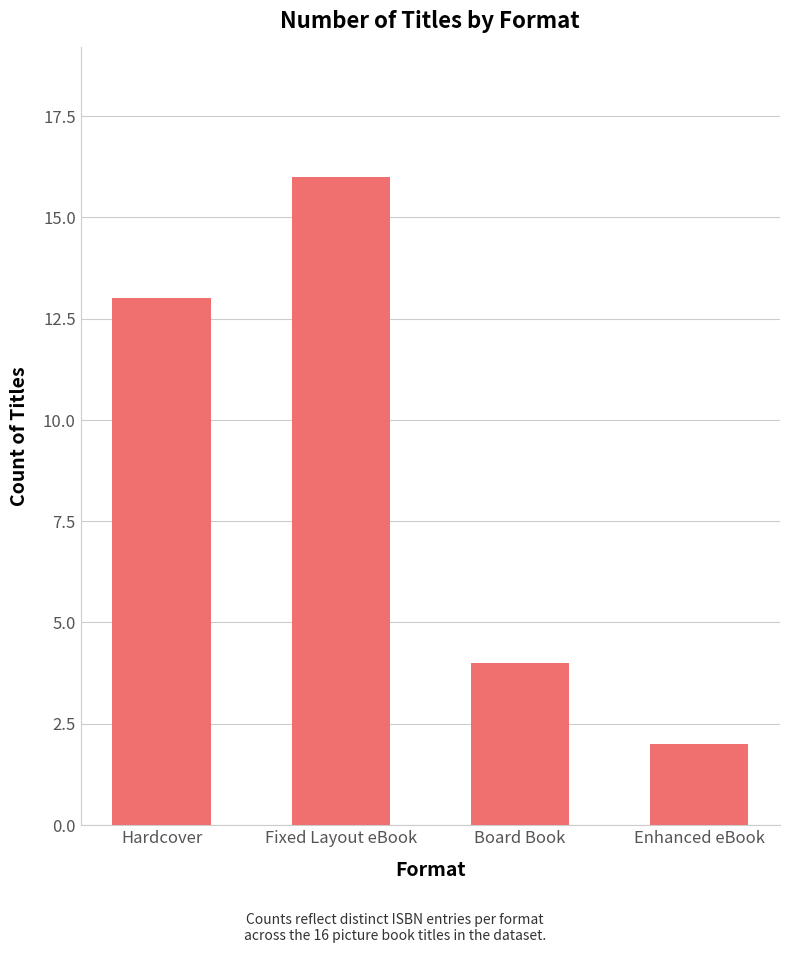

Between Board Book and Enhanced eBook, which is larger?

Board Book